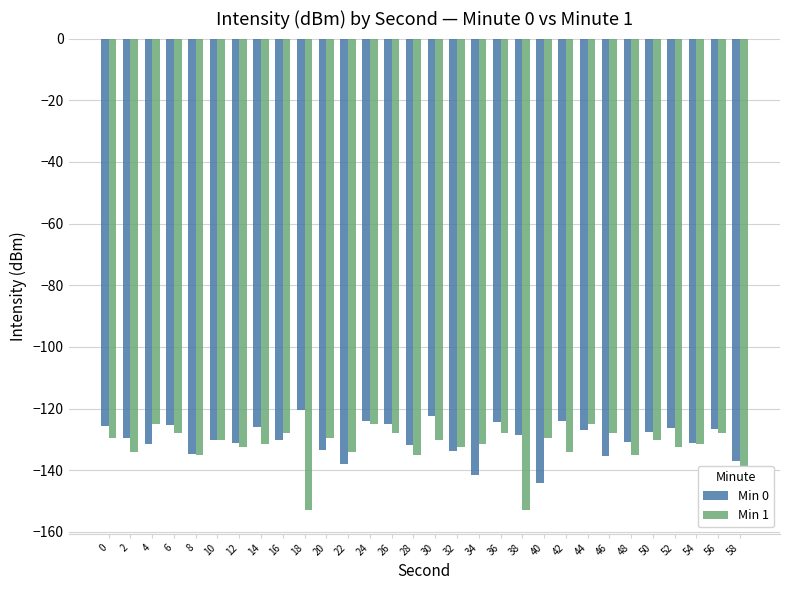

At which category is the sum across all series the highest?

24